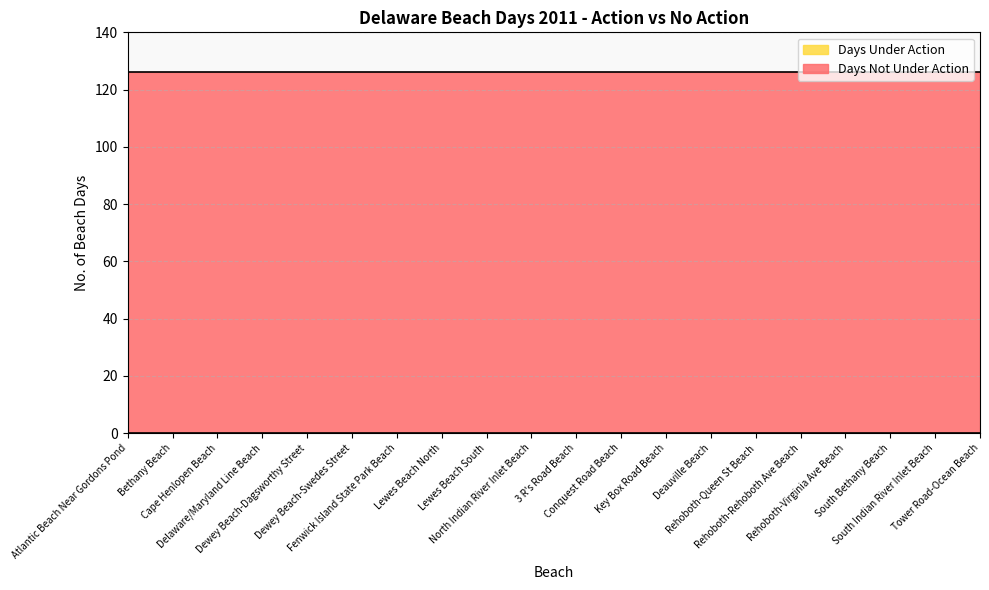

True or false: Days Under Action and Days Not Under Action intersect in this chart.

False